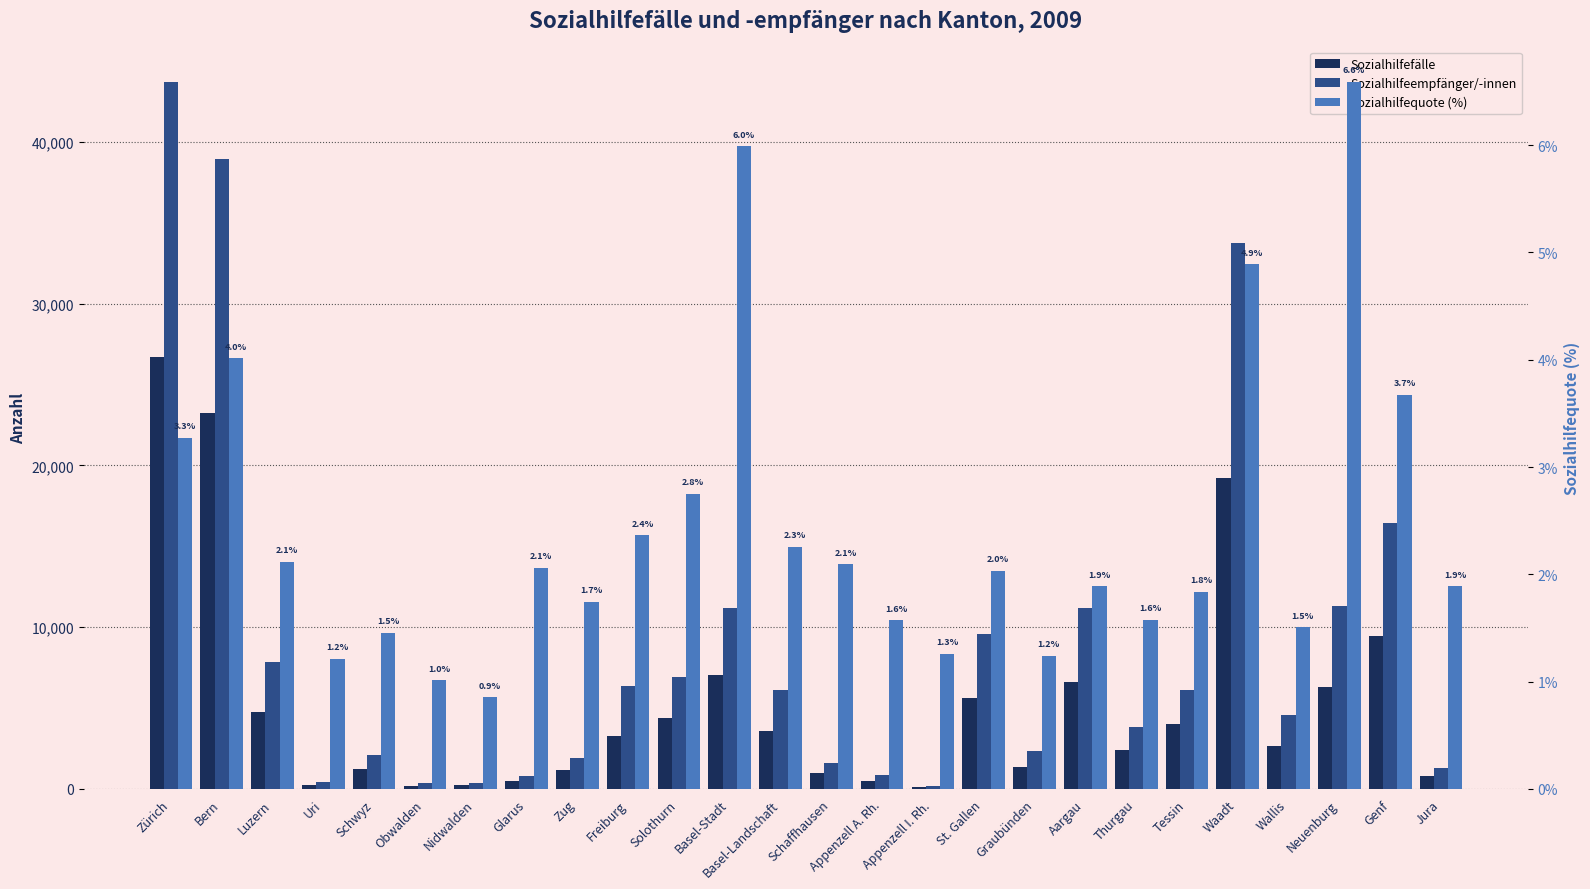

What is the approximate value of Sozialhilfefälle at Waadt?

19188.0